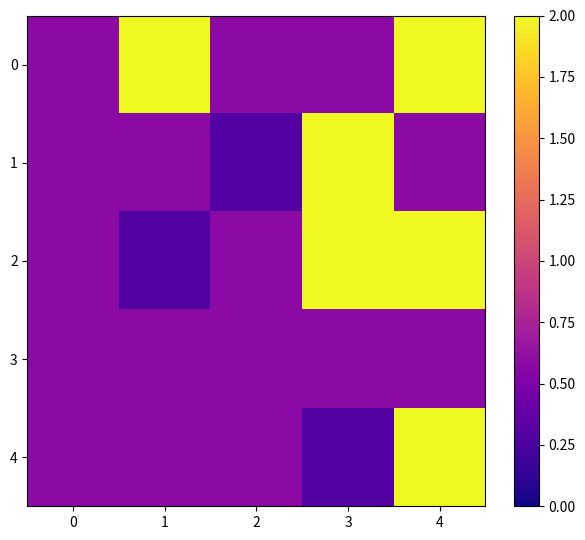

At 3, list the series in order from largest to smallest.

1, 2, 0, 3, 4